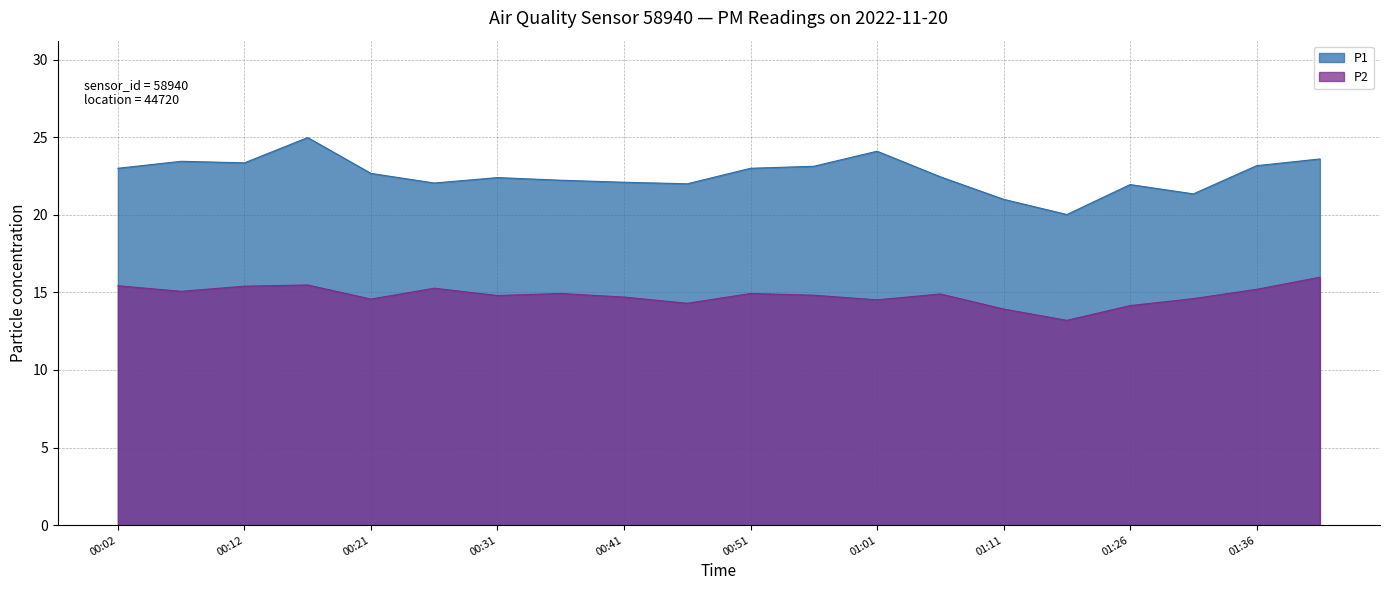

At which category does the chart reach its peak across all series?

00:17